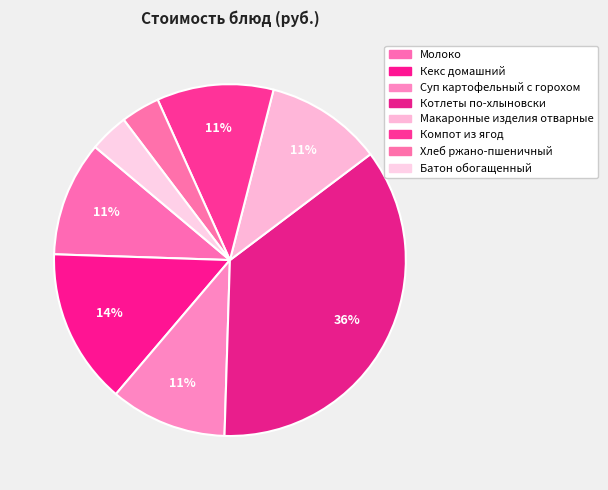

What is the smallest slice in the pie chart?

Хлеб ржано-пшеничный